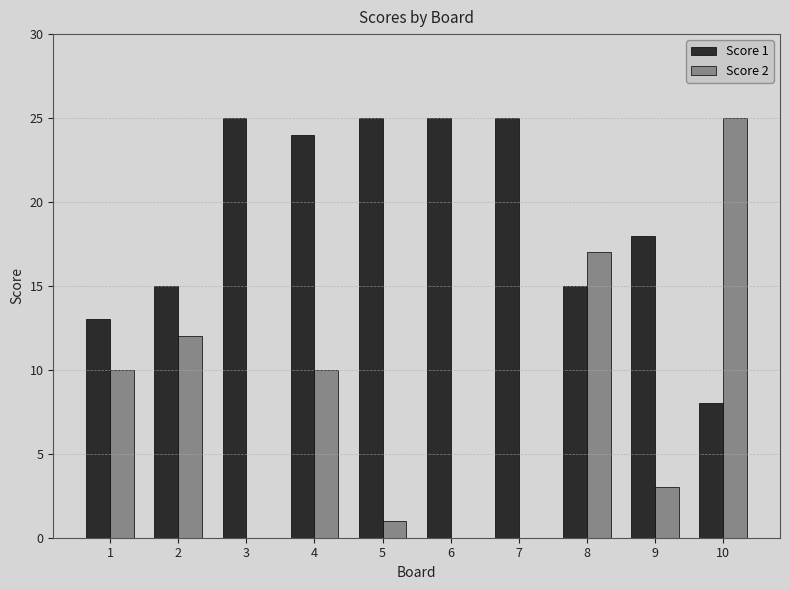

Which series has the widest spread of values?

Score 2